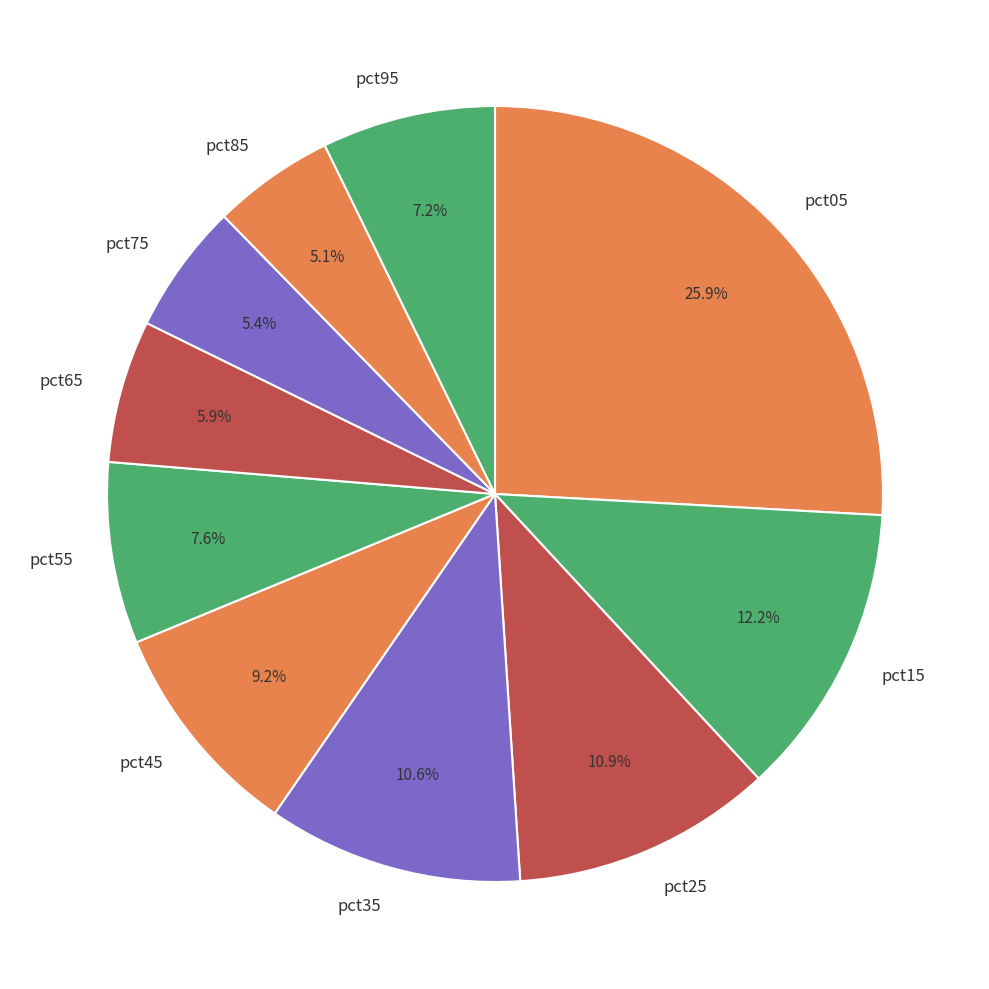

To the nearest percent, what is the average slice percentage?

10%